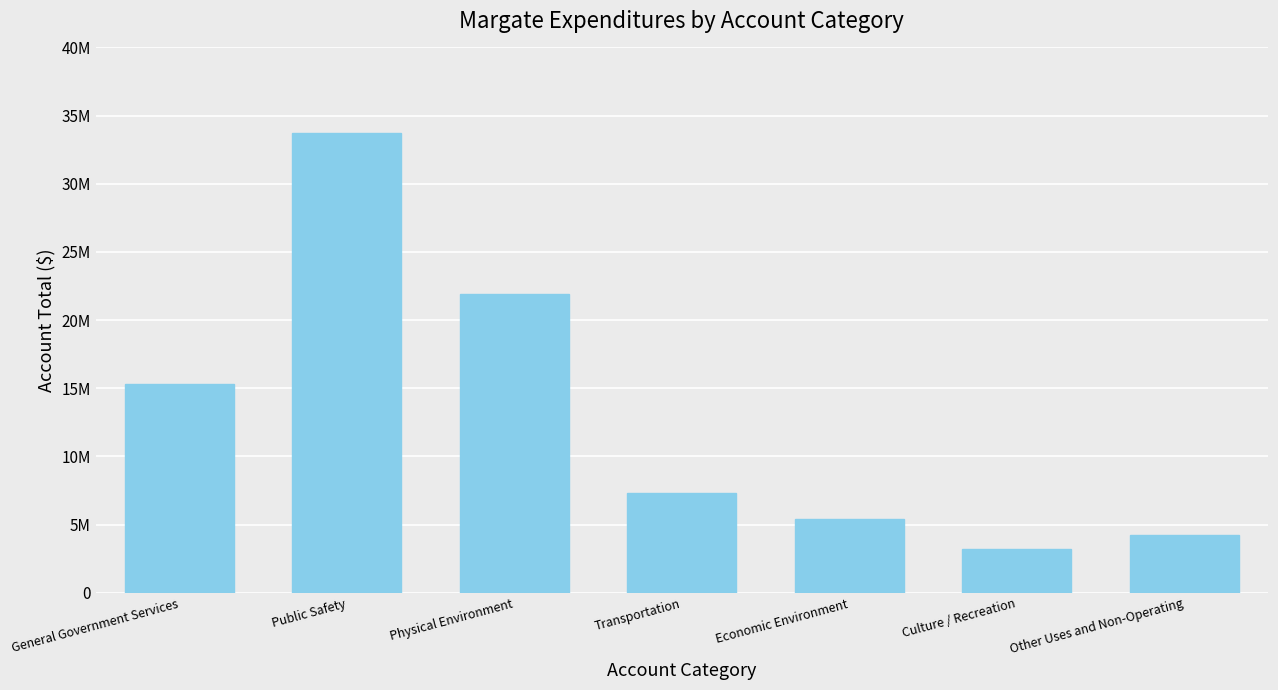

What value does the data have at Physical Environment, to the nearest 10?

21927740